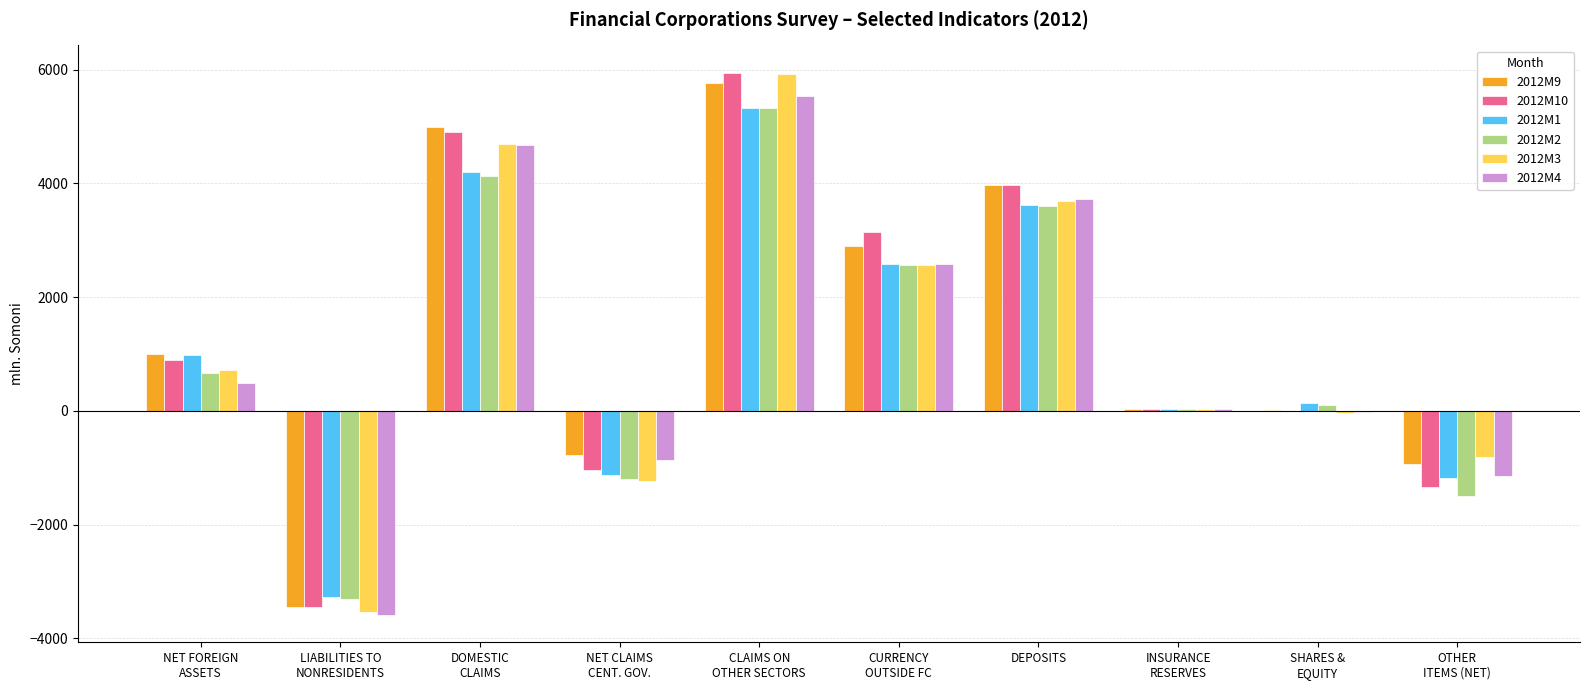

Count the number of categories in the chart.

10